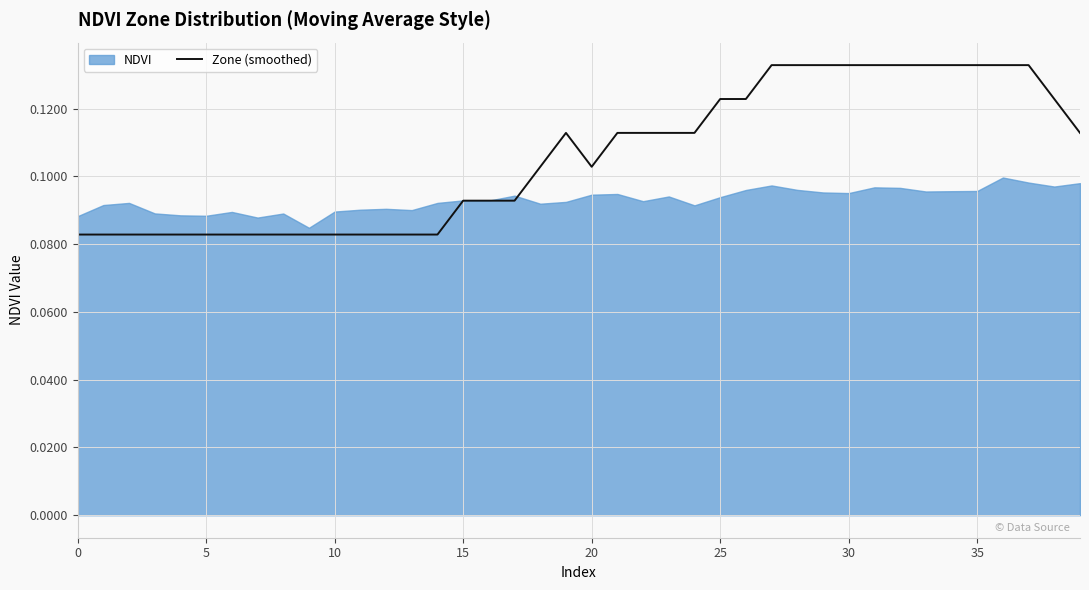

Read the value at 31.

0.1